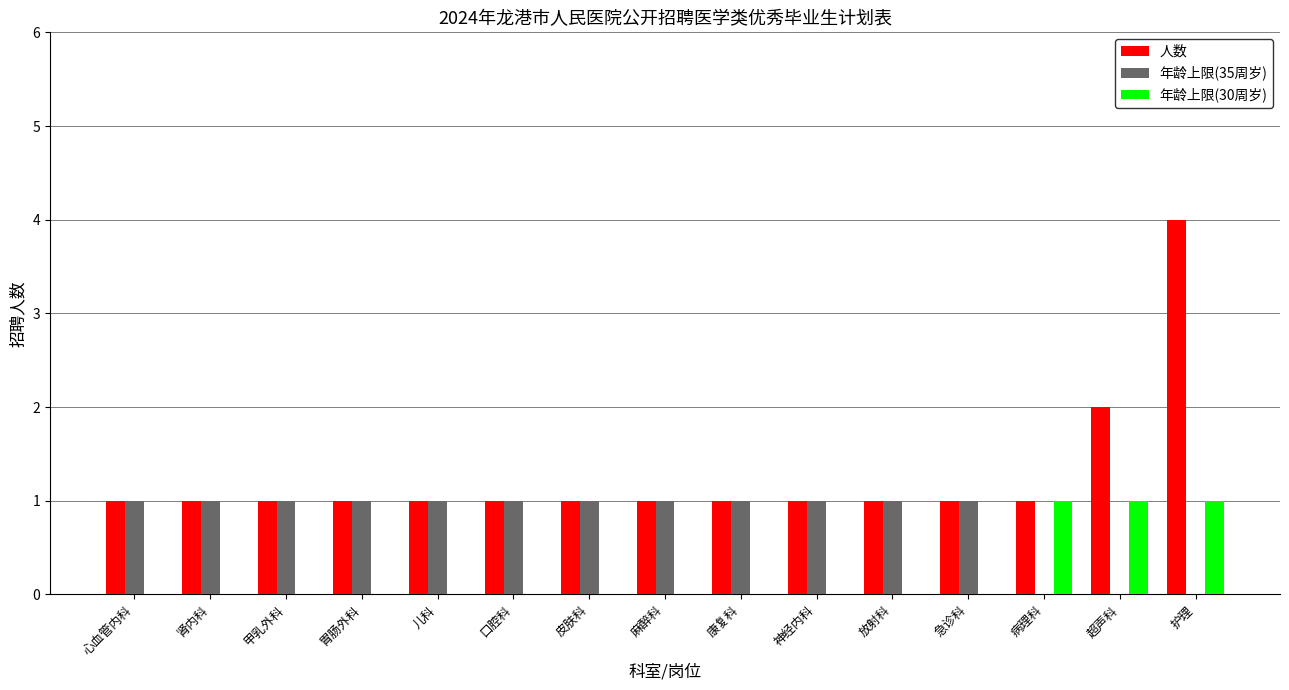

At which category is the sum across all series the highest?

护理